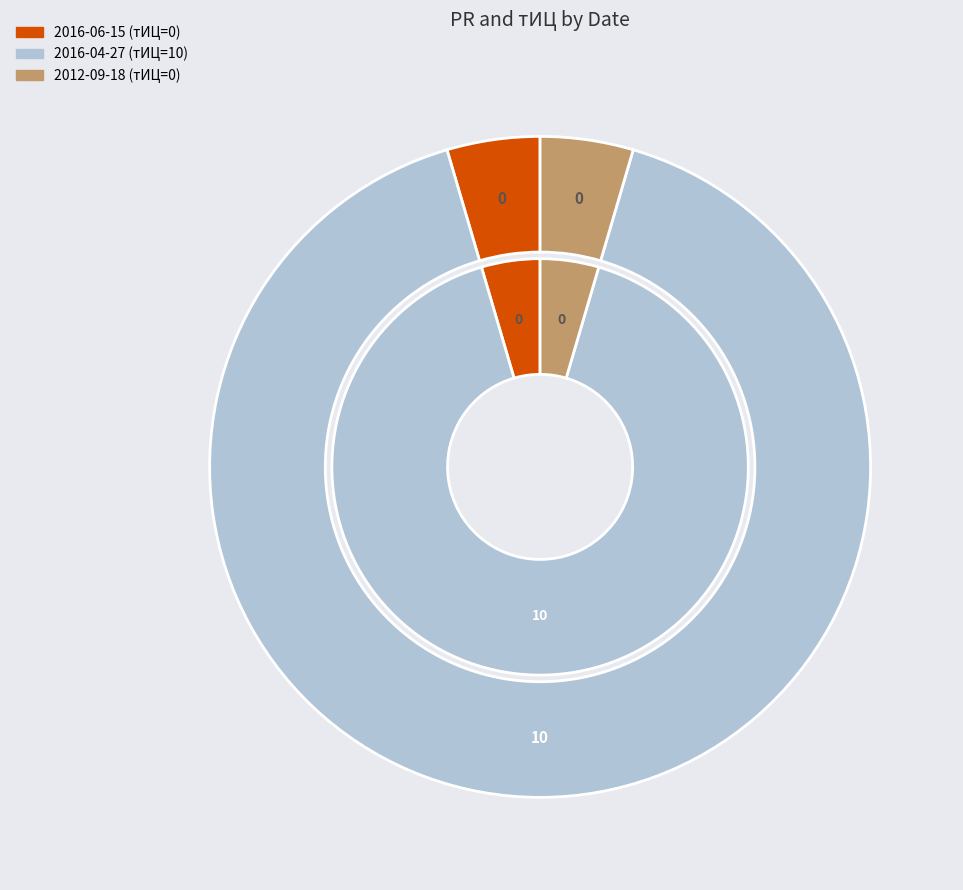

Which series has the widest spread of values?

тИЦ